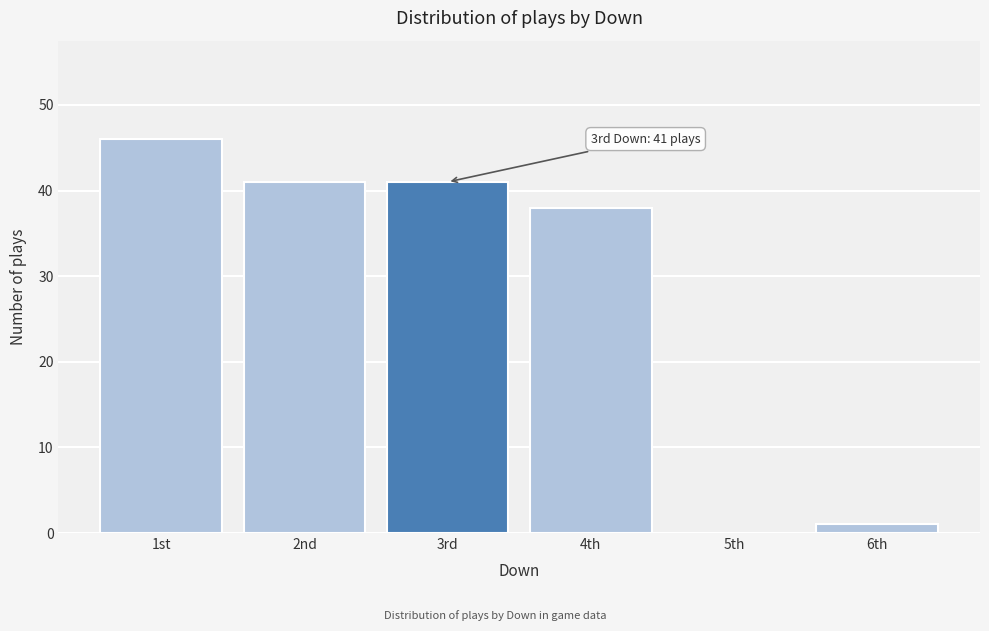

Reading left to right, list all the values displayed in this chart.

1st=46	2nd=41	3rd=41	4th=38	5th=0	6th=1